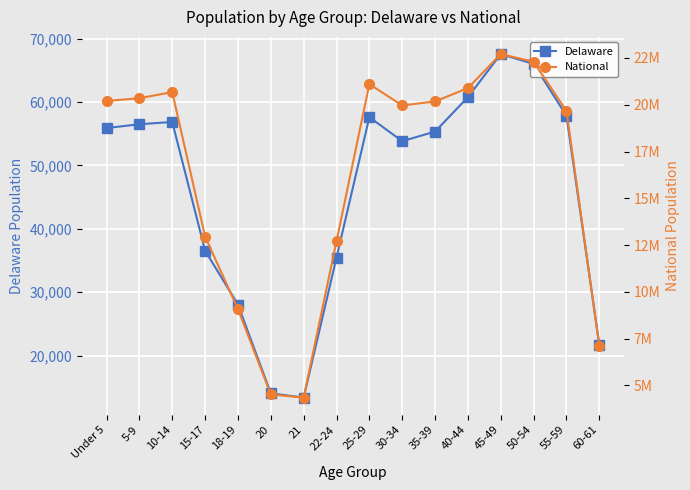

What is the label of the 1st point from the left?

Under 5